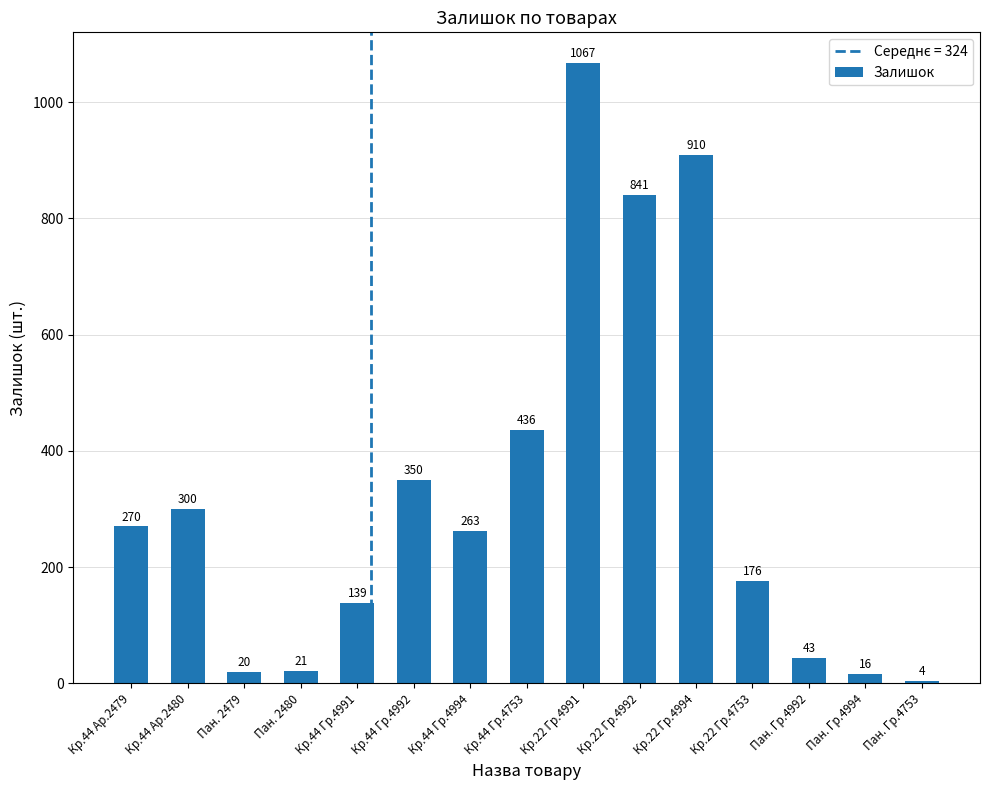

What is the approximate value at Кр.44 Гр.4991, to the nearest 50?

150